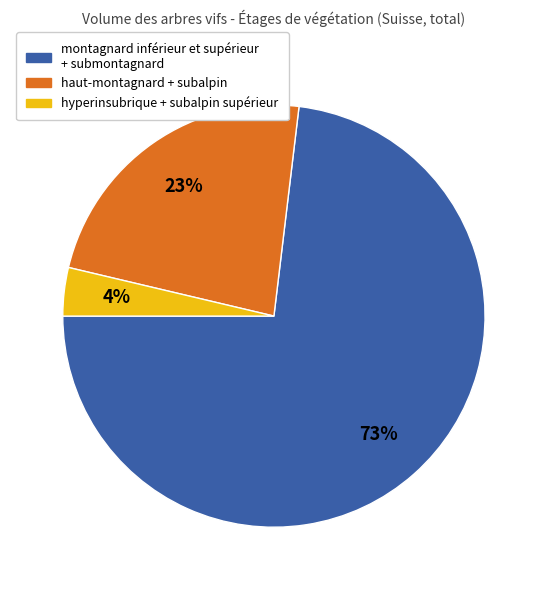

Which slice is the smallest?

hyperinsubrique + subalpin supérieur